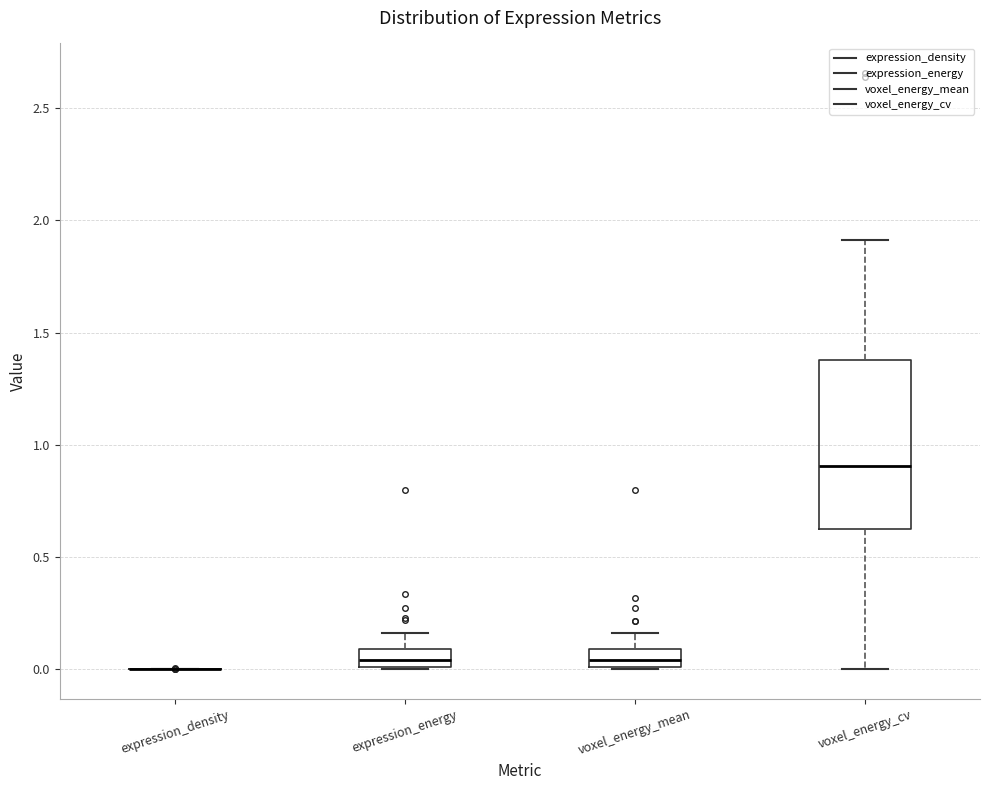

Reading left to right, read every box against the y-axis: the position of its median line, the range the box covers, and the ends of its whiskers. The values are not printed on the chart, so give them approximately, as read against the axis.

expression_density: box collapsed to a line at 0.00, whiskers 0.00 to 0.00
expression_energy: median 0.05, box 0.00 to 0.10, whiskers 0.00 to 0.15
voxel_energy_mean: median 0.05, box 0.00 to 0.10, whiskers 0.00 to 0.15
voxel_energy_cv: median 0.90, box 0.60 to 1.40, whiskers 0.00 to 1.90